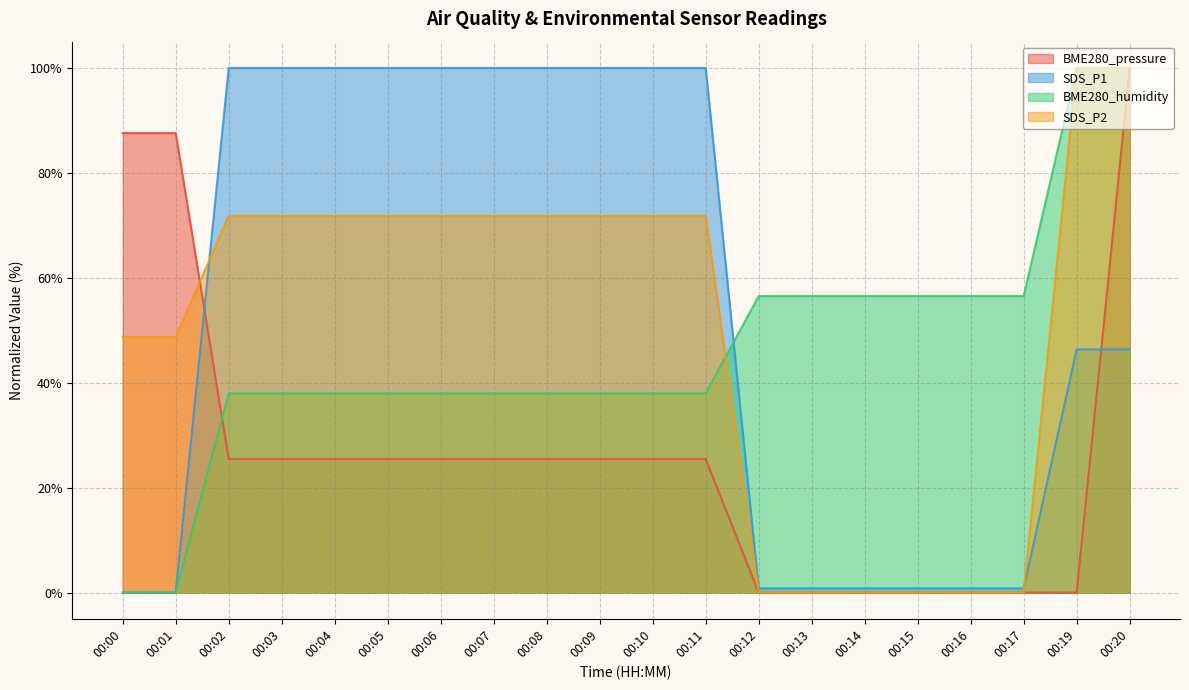

Where do BME280_pressure and SDS_P2 first cross each other?

00:01 and 00:02